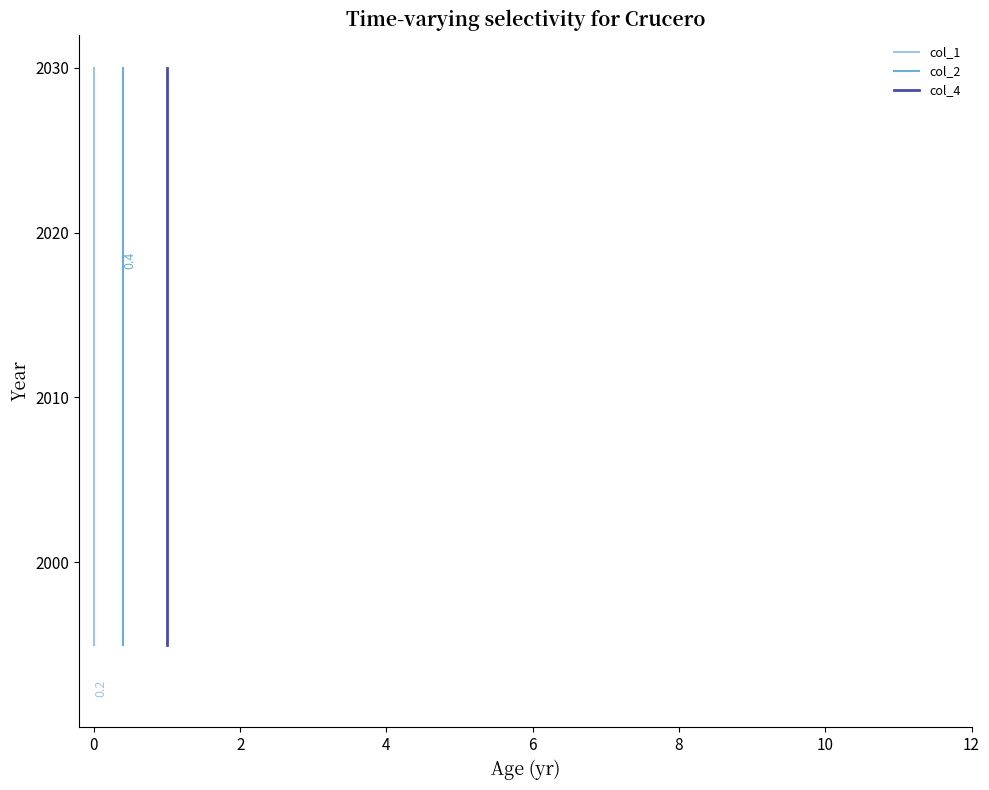

Read the col_4 value at 8.

2005.0